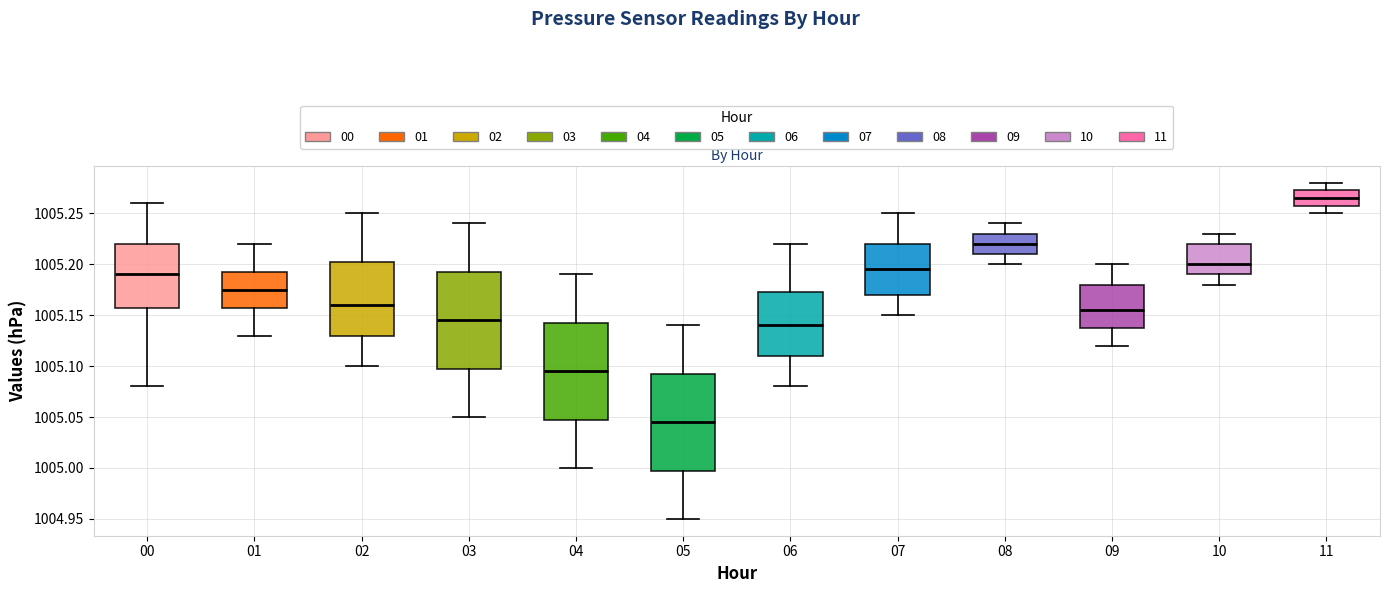

Where does the median line of the box at x = 02 sit on the y-axis? The values are not printed on the chart, so give them approximately, as read against the axis.

1005.160